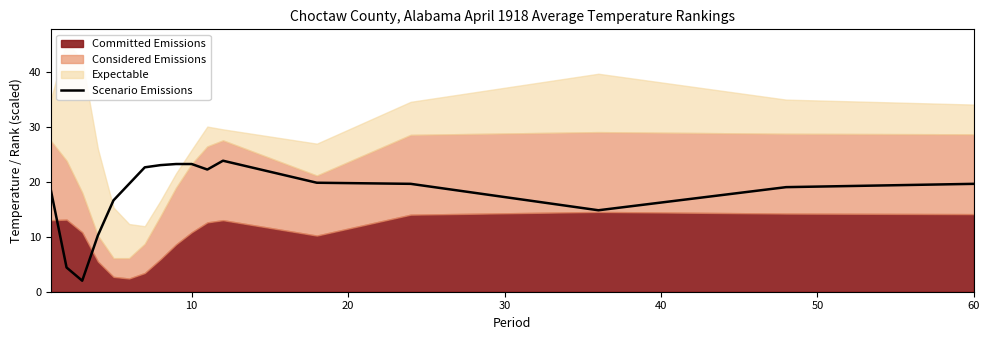

What is the difference between the second highest and second lowest values?

18.8